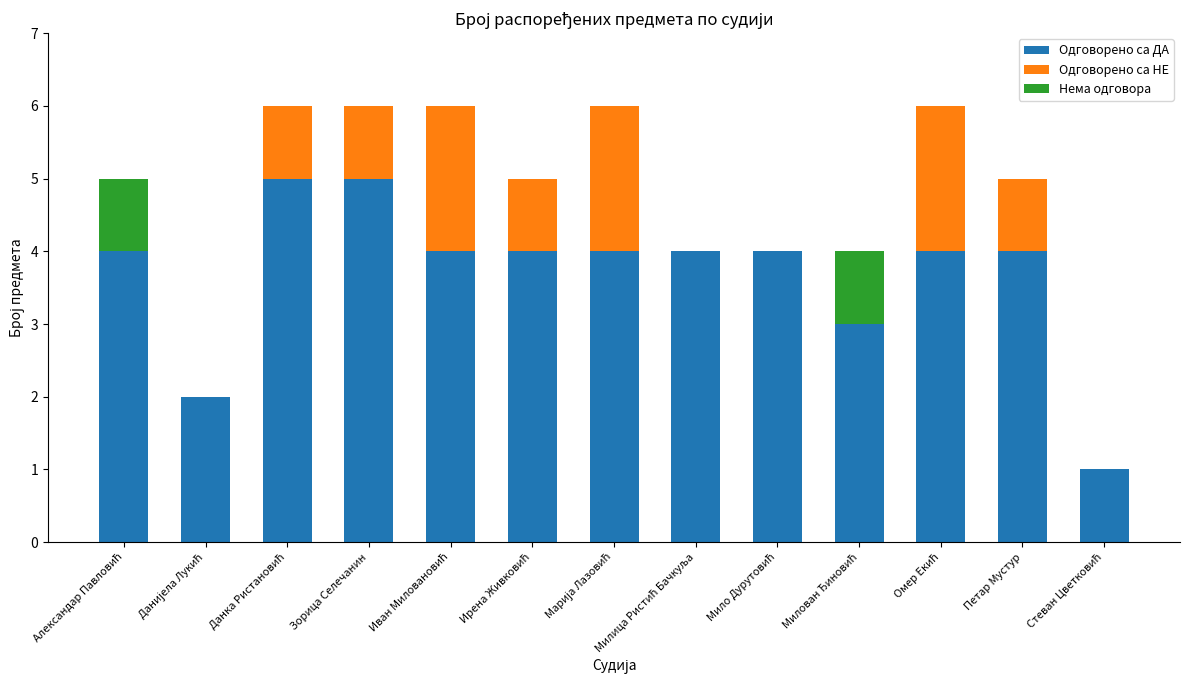

What is the maximum value for Одговорено са ДА?

5